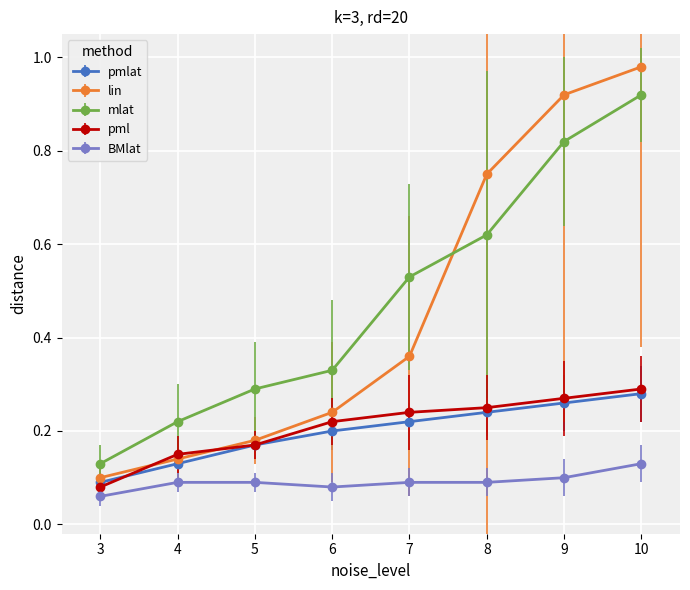

Between 4 and 7, which series saw the biggest shift?

mlat